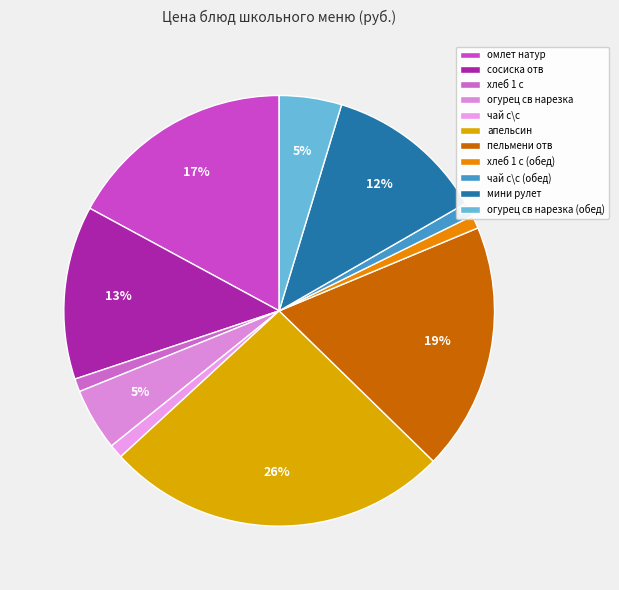

How many segments does this pie chart have?

11